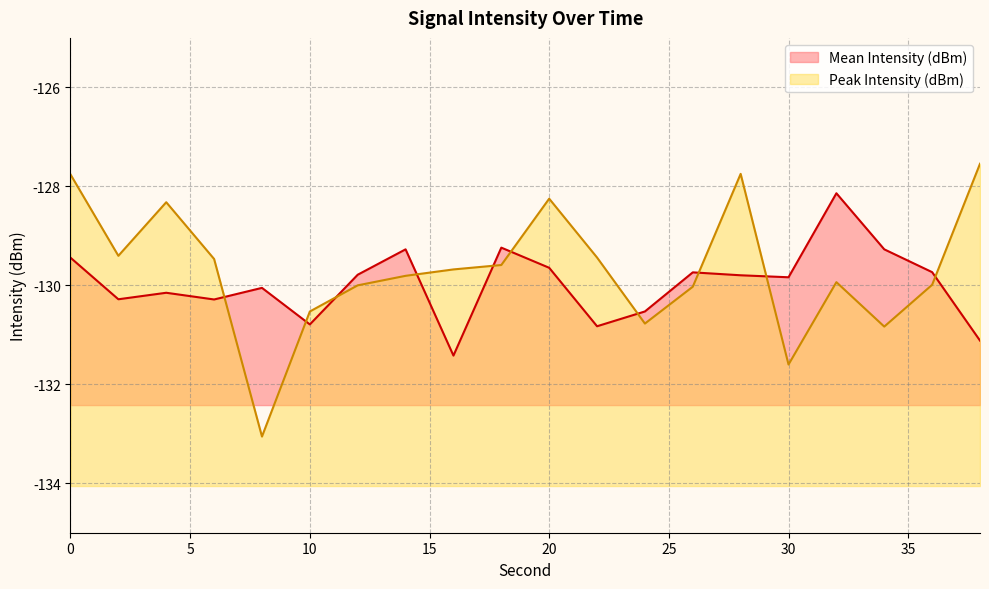

Where do Peak Intensity (dBm) and Mean Intensity (dBm) first cross each other?

6 and 8